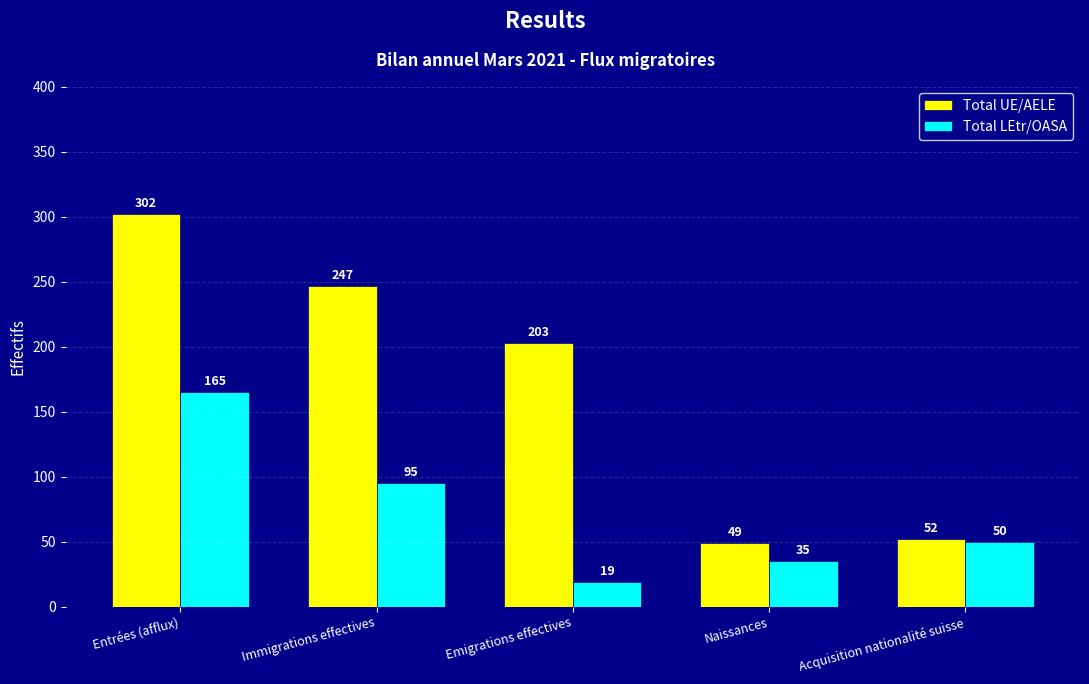

How many bars are there in total?

10